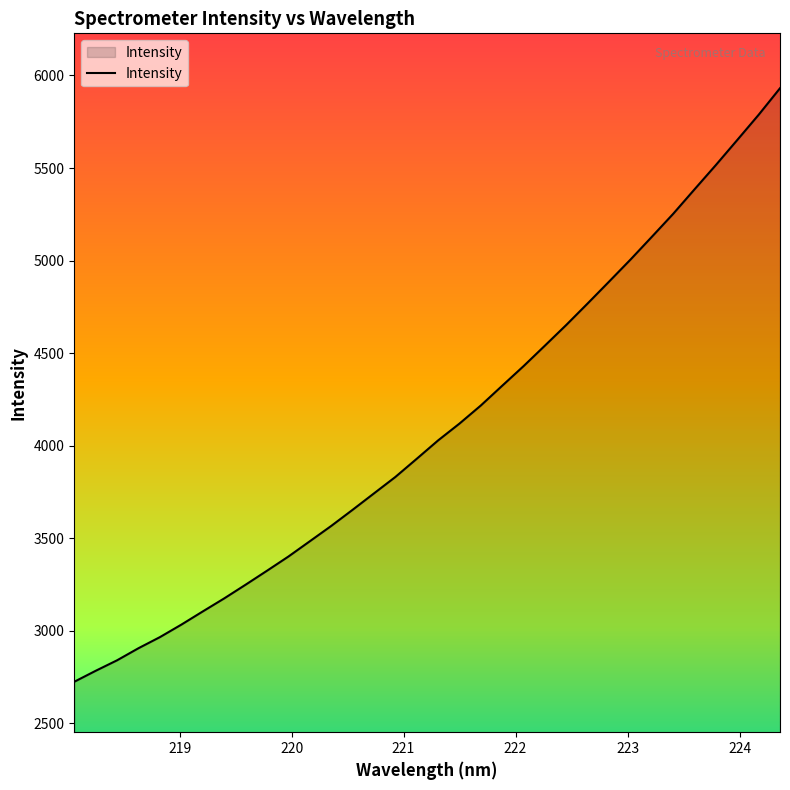

What is the smallest value displayed?

2724.9